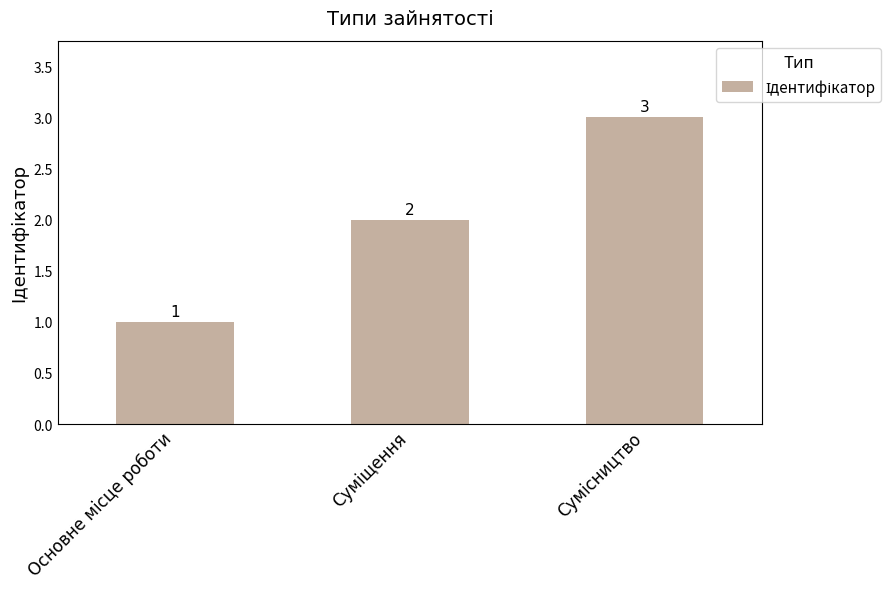

What is the value of the 2nd bar from the left?

2